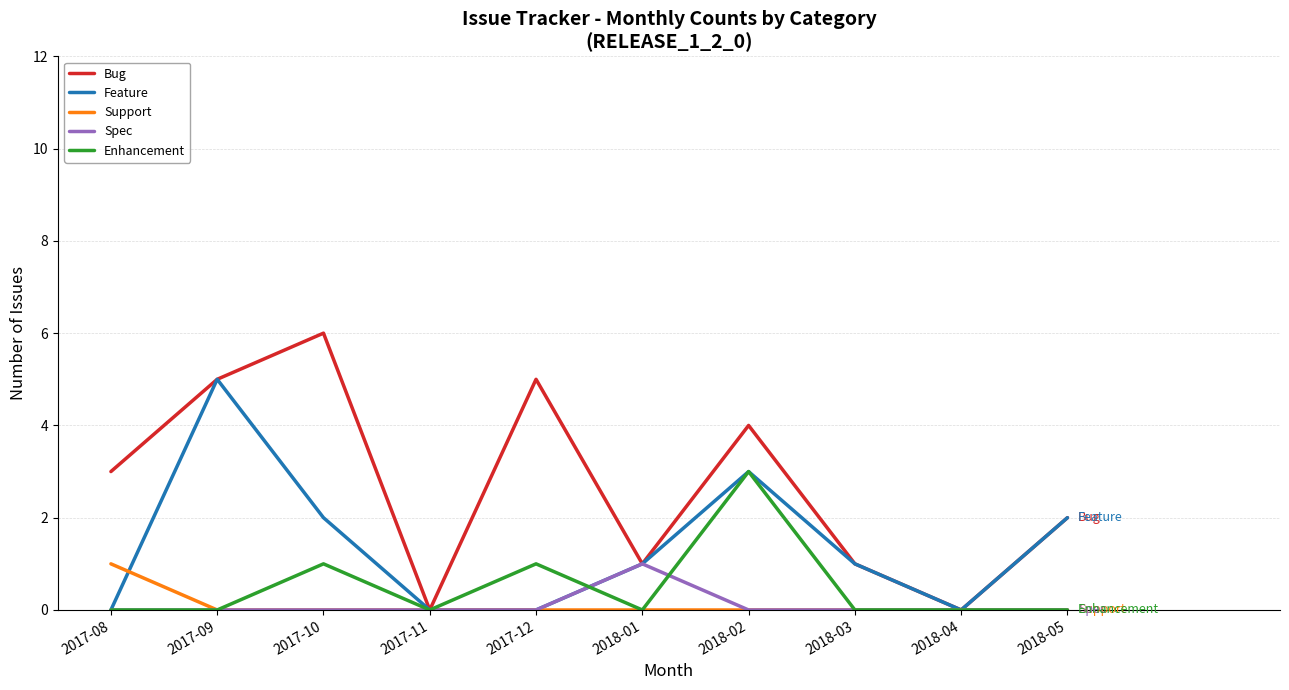

In Bug, how many points are higher than both neighbors (excluding endpoints)?

3